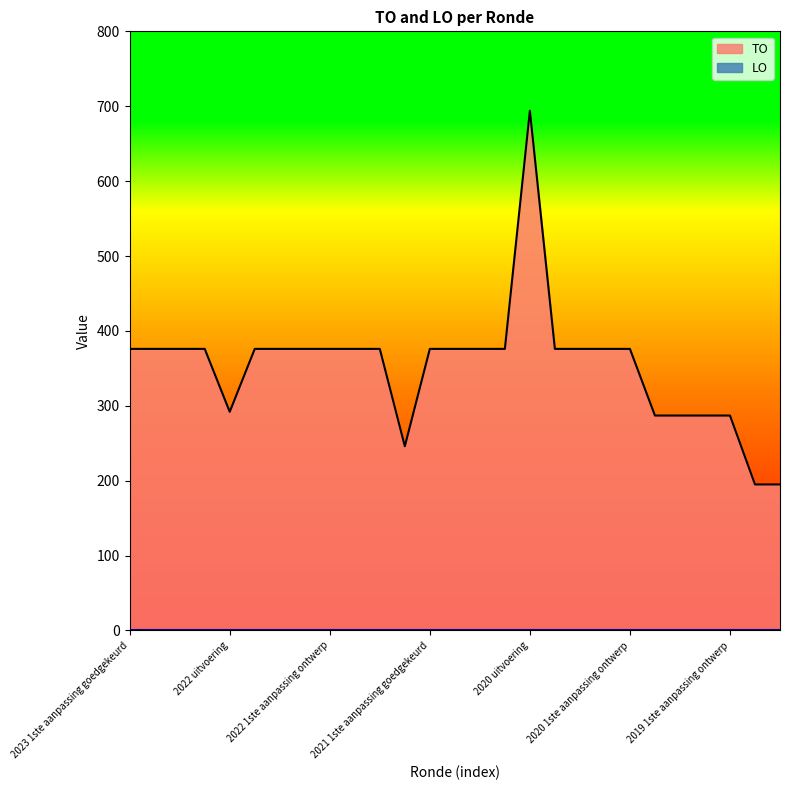

Reading right to left, list all the values displayed in this chart.

2019 opmaak ontwerp=195	2019 opmaak goedgekeurd=195	2019 1ste aanpassing ontwerp=287	2019 1ste aanpassing goedgekeurd=287	2020 Opmaak ontwerp=287	2020 Opmaak goedgekeurd=287	2020 1ste aanpassing ontwerp=376	2020 1ste aanpassing goedgekeurd=376	2020 2de aanpassing ontwerp=376	2020 2de aanpassing goedgekeurd=376	2020 uitvoering=694	2021 Opmaak ontwerp=376	2021 Opmaak goedgekeurd=376	2021 1ste aanpassing ontwerp=376	2021 1ste aanpassing goedgekeurd=376	2021 uitvoering=246	2022 Opmaak ontwerp=376	2022 Opmaak goedgekeurd=376	2022 1ste aanpassing ontwerp=376	2022 1ste aanpassing goedgekeurd=376	2022 2de aanpassing ontwerp=376	2022 2de aanpassing goedgekeurd=376	2022 uitvoering=292	2023 Opmaak ontwerp=376	2023 Opmaak goedgekeurd=376	2023 1ste aanpassing ontwerp=376	2023 1ste aanpassing goedgekeurd=376